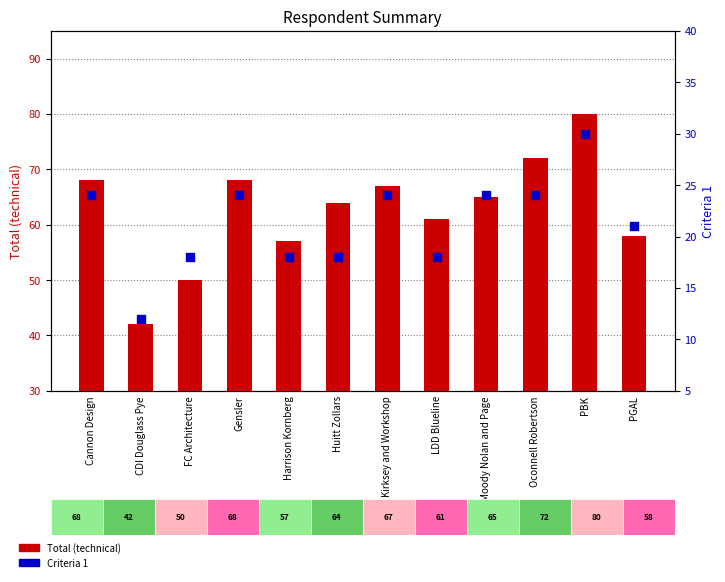

Which series contains the highest Y value?

Total (technical)